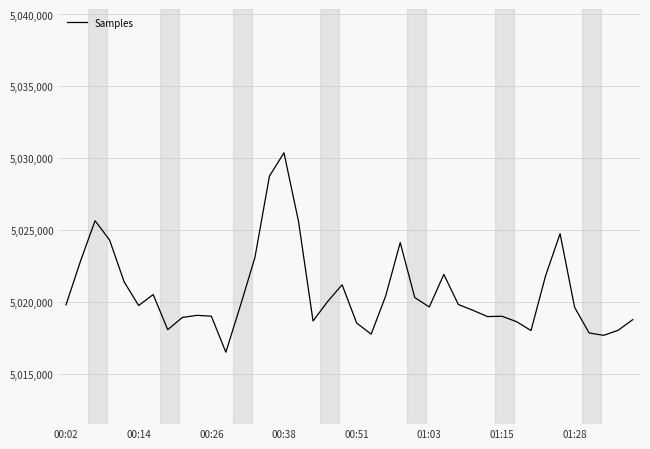

What is the greatest value displayed?

5030381